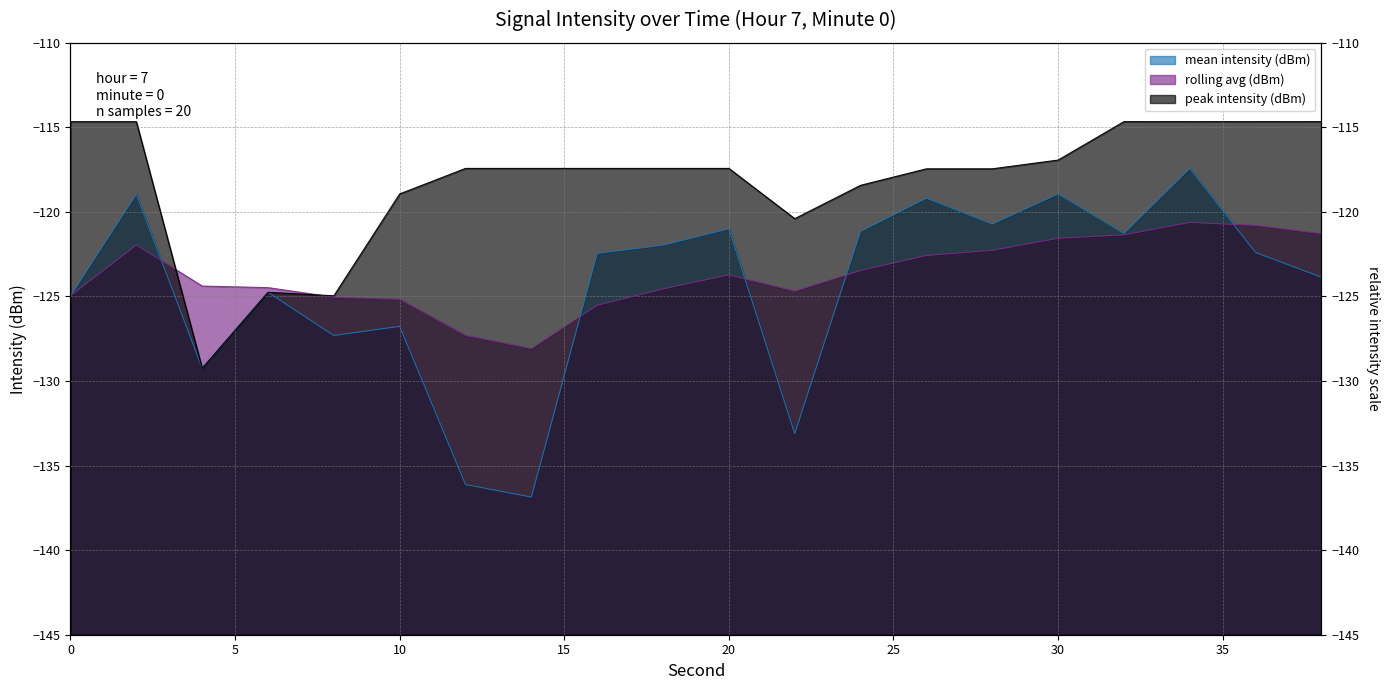

Reading right to left, extract all data points from this chart.

mean intensity (dBm): 38=-123.9	36=-122.4	34=-117.4	32=-121.3	30=-118.9	28=-120.7	26=-119.2	24=-121.2	22=-133.1	20=-121.0	18=-122.0	16=-122.5	14=-136.9	12=-136.1	10=-126.8	8=-127.3	6=-124.8	4=-129.2	2=-119.0	0=-125.0
rolling avg (dBm): 38=-121.3	36=-120.8	34=-120.6	32=-121.4	30=-121.6	28=-122.3	26=-122.6	24=-123.5	22=-124.7	20=-123.7	18=-124.5	16=-125.5	14=-128.1	12=-127.3	10=-125.2	8=-125.0	6=-124.5	4=-124.4	2=-122.0	0=-125.0
peak intensity (dBm): 38=-114.7	36=-114.7	34=-114.7	32=-114.7	30=-116.9	28=-117.5	26=-117.5	24=-118.4	22=-120.4	20=-117.4	18=-117.4	16=-117.4	14=-117.4	12=-117.4	10=-118.9	8=-125.0	6=-124.8	4=-129.2	2=-114.7	0=-114.7